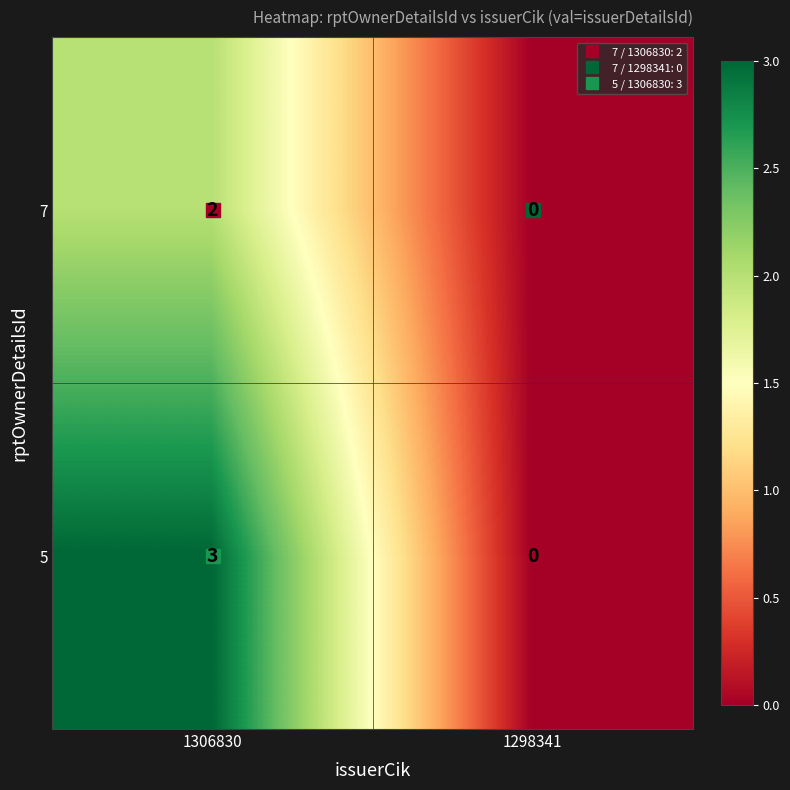

Between 1306830 and 1298341, which series saw the biggest shift?

5